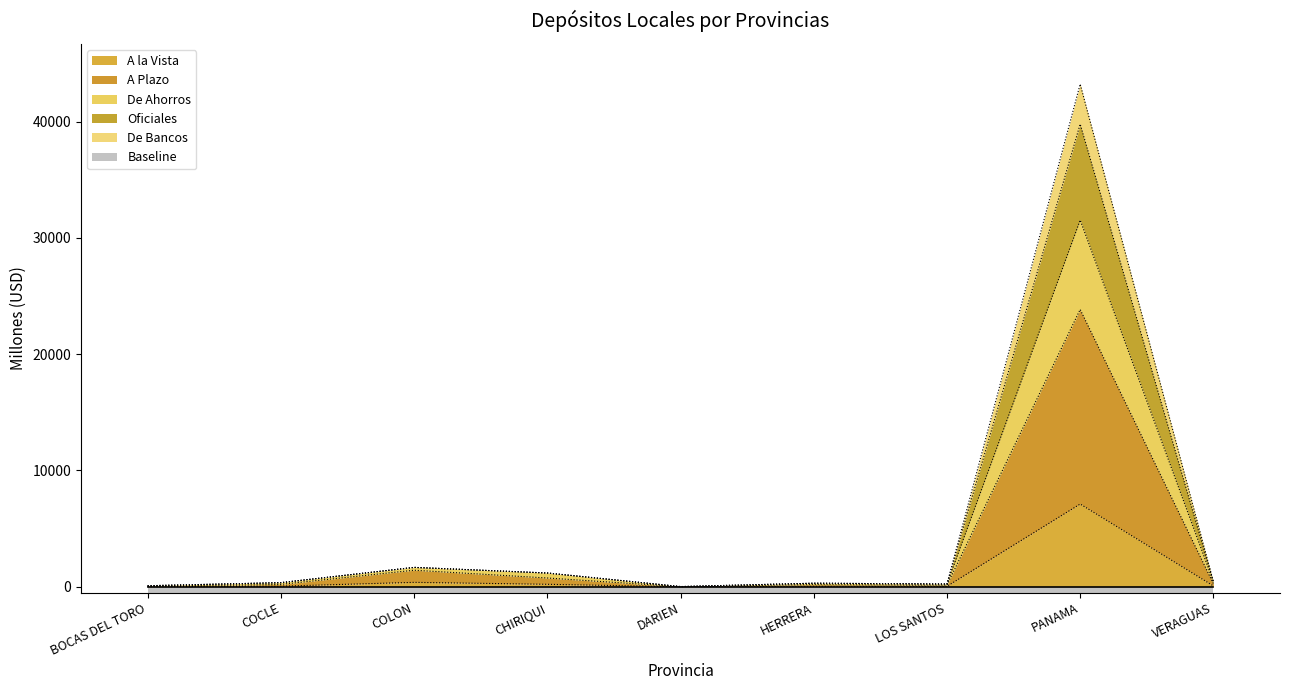

Rank the categories by A Plazo value from highest to lowest.

PANAMA, COLON, CHIRIQUI, VERAGUAS, COCLE, HERRERA, LOS SANTOS, BOCAS DEL TORO, DARIEN